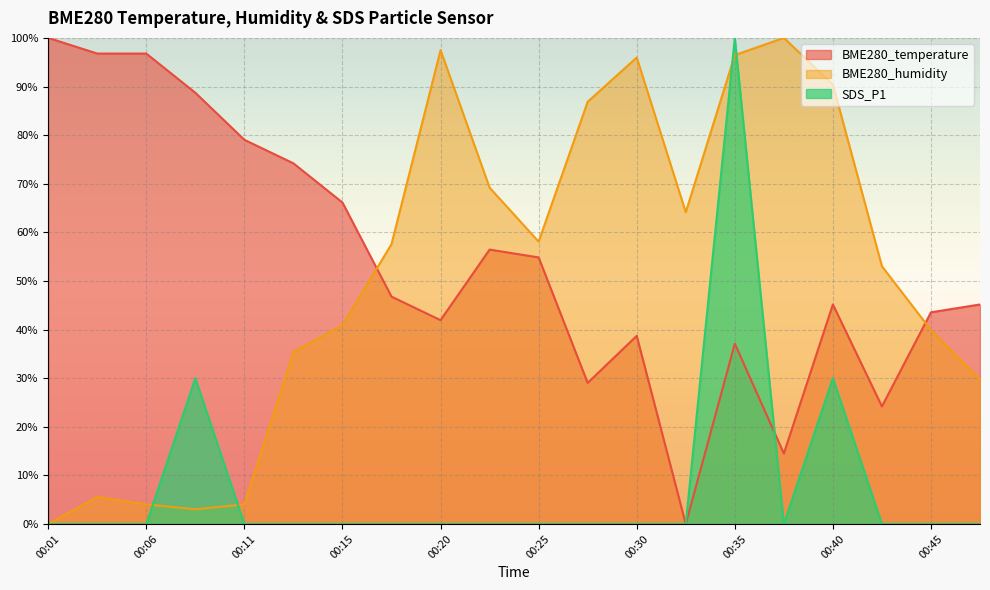

Reading left to right, extract all data points from this chart.

BME280_temperature: 00:01=100.0	00:03=96.8	00:06=96.8	00:08=88.7	00:11=79.0	00:13=74.2	00:15=66.1	00:18=46.8	00:20=41.9	00:23=56.5	00:25=54.8	00:28=29.0	00:30=38.7	00:32=0.0	00:35=37.1	00:37=14.5	00:40=45.2	00:42=24.2	00:45=43.5	00:47=45.2
BME280_humidity: 00:01=0.0	00:03=5.6	00:06=4.0	00:08=3.0	00:11=4.0	00:13=35.4	00:15=40.9	00:18=57.6	00:20=97.5	00:23=69.2	00:25=58.1	00:28=86.9	00:30=96.0	00:32=64.1	00:35=96.5	00:37=100.0	00:40=90.4	00:42=53.0	00:45=39.9	00:47=29.8
SDS_P1: 00:01=0.0	00:03=0.0	00:06=0.0	00:08=30.0	00:11=0.0	00:13=0.0	00:15=0.0	00:18=0.0	00:20=0.0	00:23=0.0	00:25=0.0	00:28=0.0	00:30=0.0	00:32=0.0	00:35=100.0	00:37=0.0	00:40=30.0	00:42=0.0	00:45=0.0	00:47=0.0